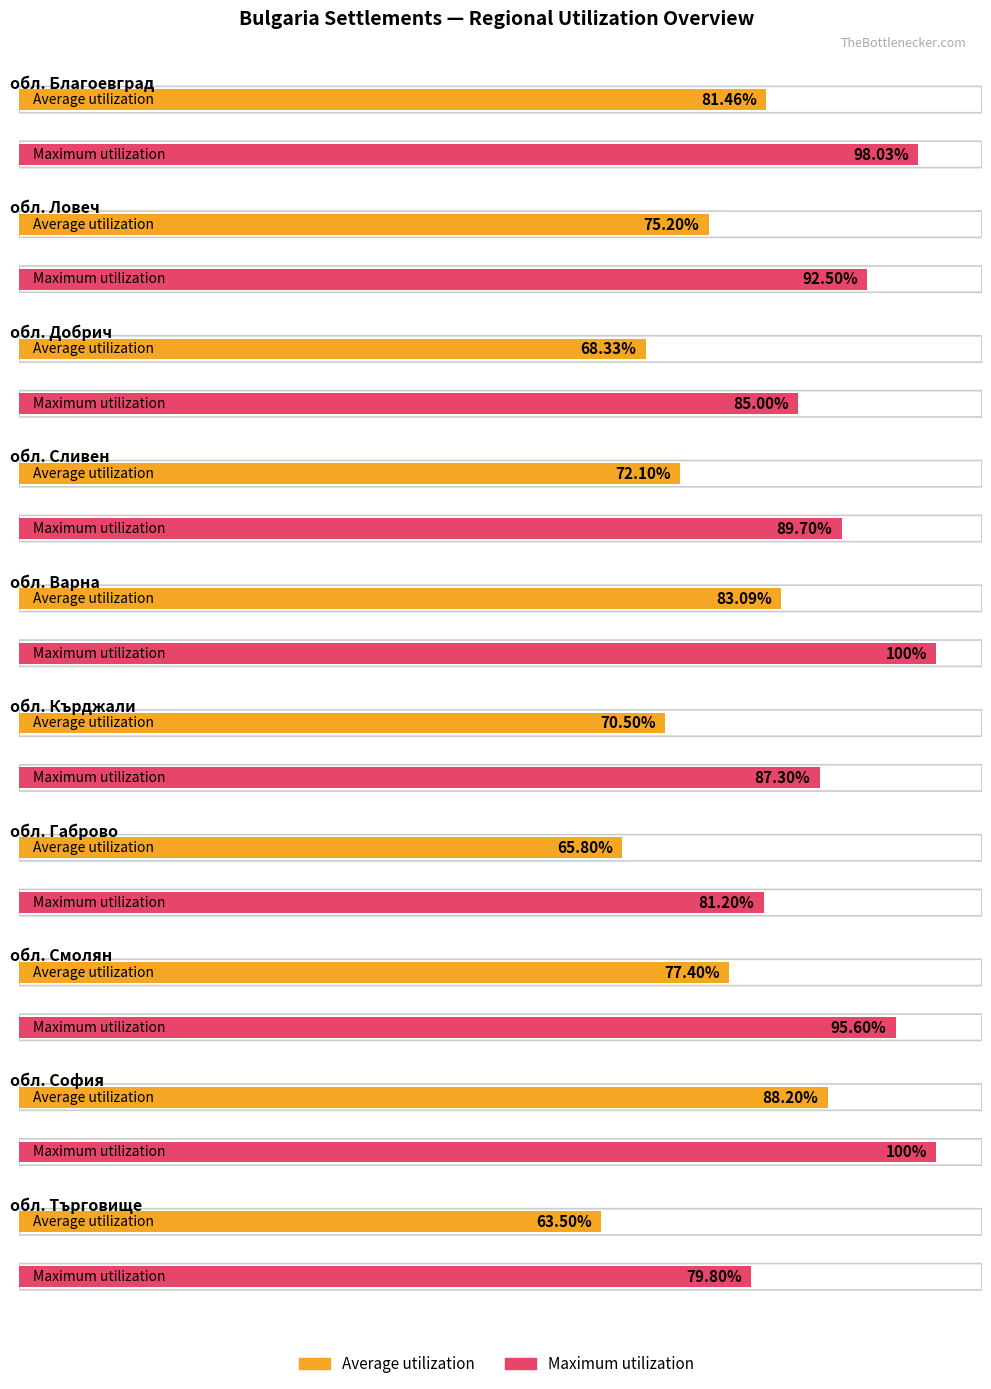

Which series has the largest total across all categories?

Maximum utilization